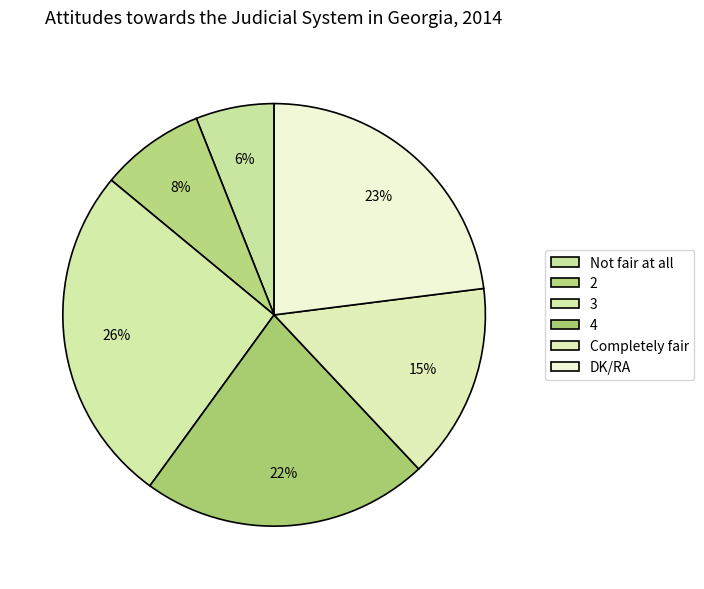

How many slices are in this pie chart?

6